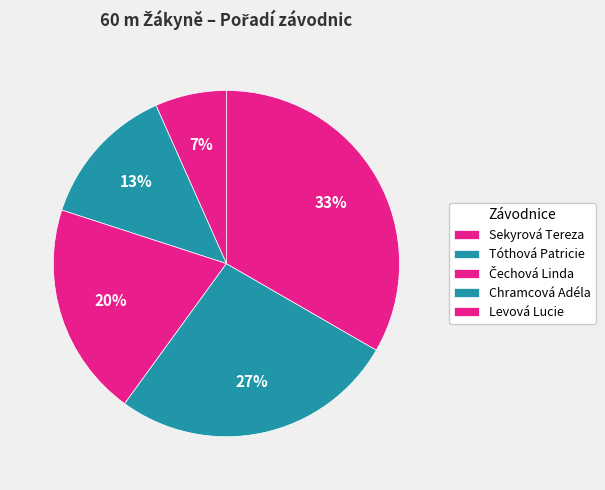

To the nearest percent, what portion does Čechová Linda represent?

20%